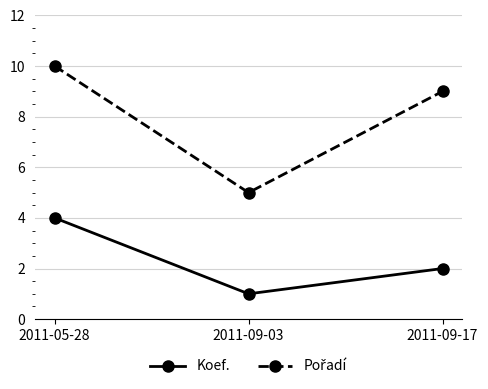

Which category has the highest value across all series?

2011-05-28